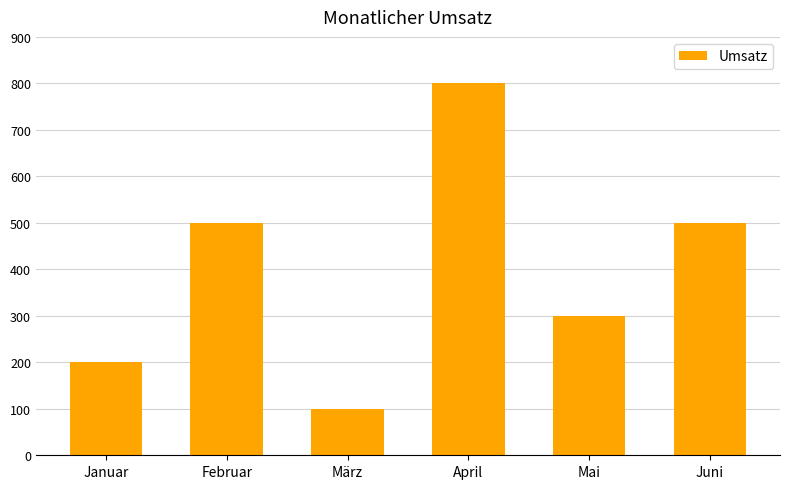

Reading left to right, list all the values displayed in this chart.

200	500	100	800	300	500